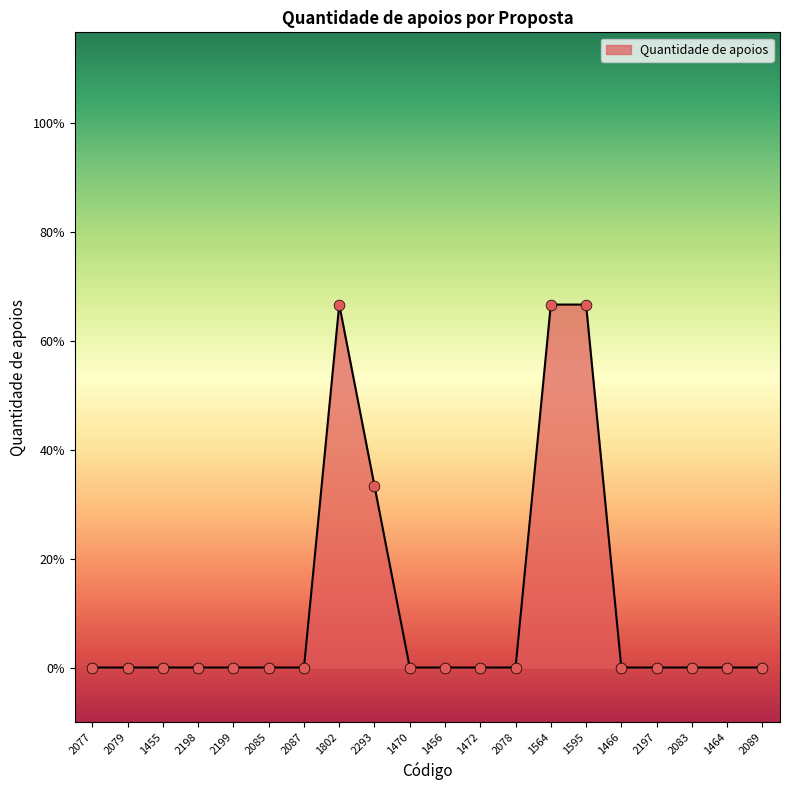

Between 2078 and 1464, which is larger?

2078